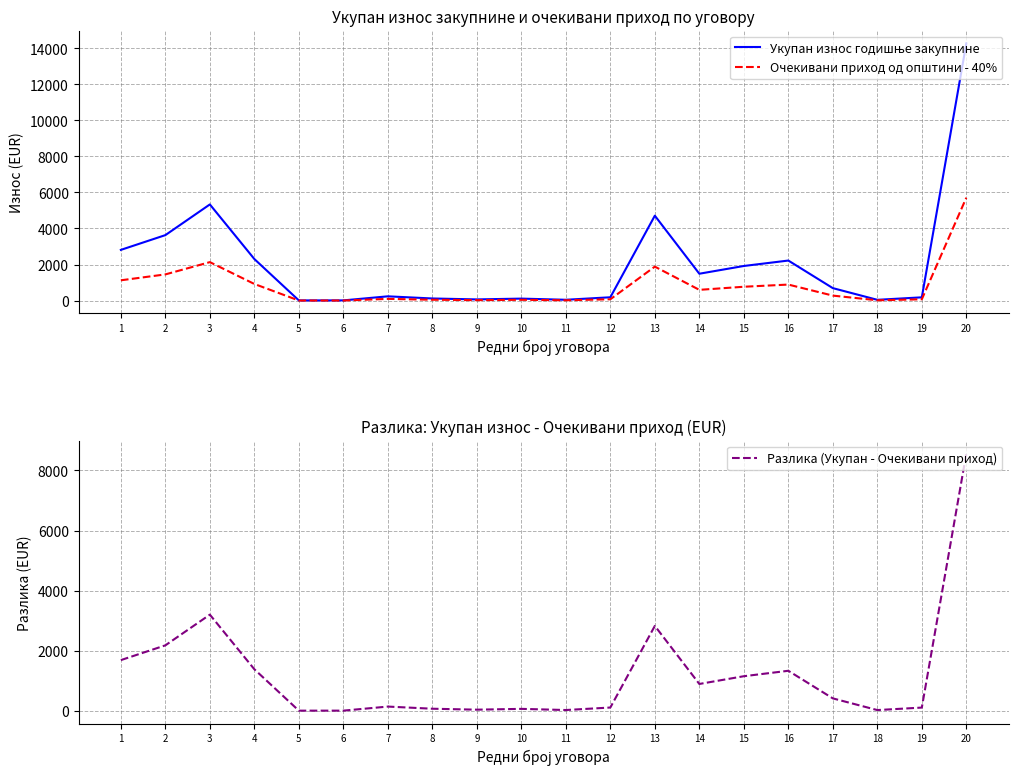

Reading left to right, what are all the values shown in this chart?

Укупан износ годишње закупнине: 1=2813.6	2=3632.1	3=5334.8	4=2306.0	5=10.2	6=11.3	7=236.7	8=117.5	9=65.2	10=109.8	11=45.5	12=183.7	13=4710.1	14=1490.3	15=1920.2	16=2221.8	17=691.4	18=43.0	19=180.9	20=14269.7
Очекивани приход од општини - 40%: 1=1125.4	2=1452.9	3=2133.9	4=922.4	5=4.1	6=4.5	7=94.7	8=47.0	9=26.1	10=43.9	11=18.2	12=73.5	13=1884.0	14=596.1	15=768.1	16=888.7	17=276.6	18=17.2	19=72.4	20=5707.9
Разлика (Укупан - Очекивани приход): 1=1688.1	2=2179.3	3=3200.9	4=1383.6	5=6.1	6=6.8	7=142.0	8=70.5	9=39.1	10=65.9	11=27.3	12=110.2	13=2826.1	14=894.2	15=1152.1	16=1333.0	17=414.8	18=25.8	19=108.6	20=8561.8